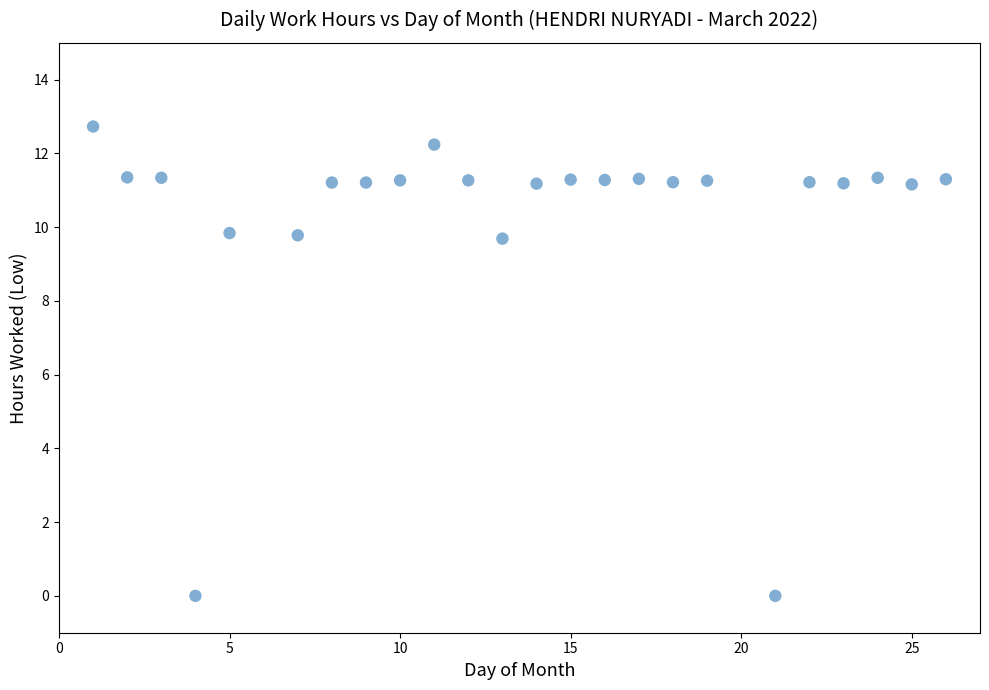

What is the range of X values (max minus min)?

25.0